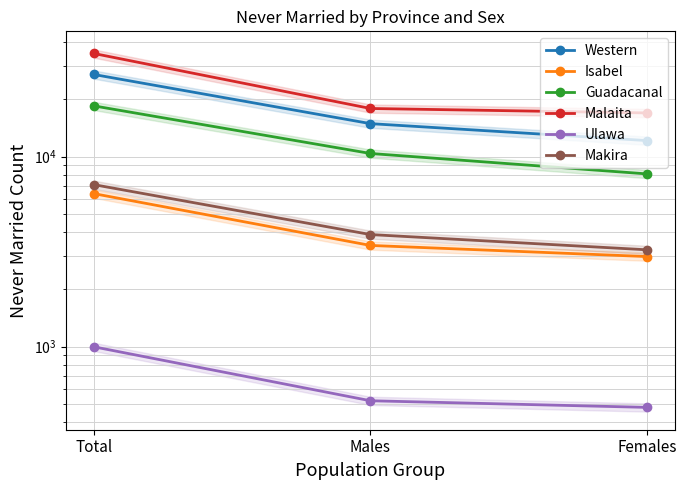

At which category does the chart reach its peak across all series?

Total